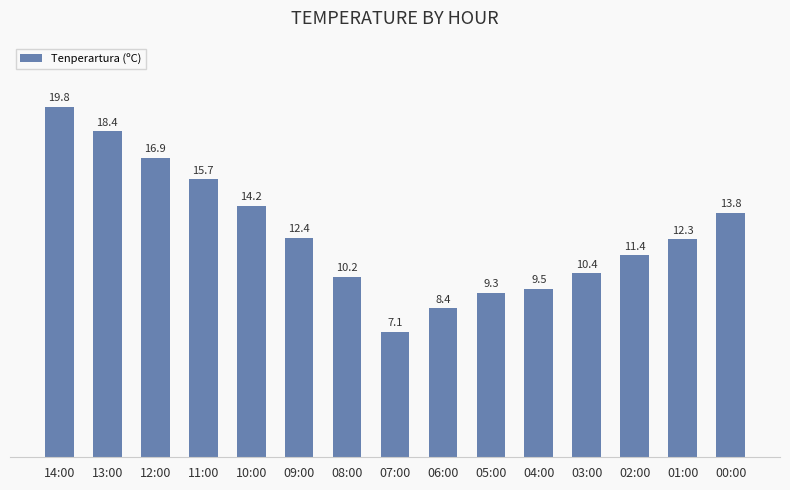

Where is the data nearest to the value 13?

09:00